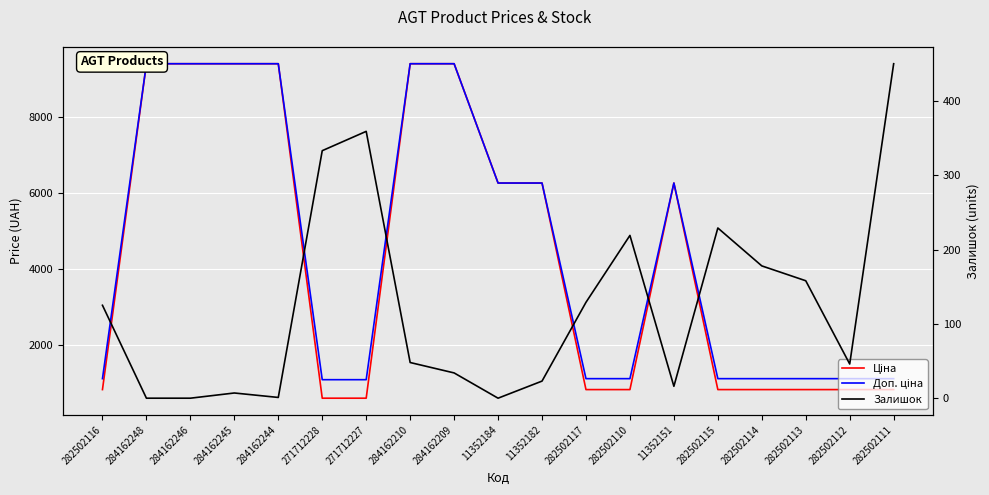

What is the sum of the Доп. ціна values at 271712228 and 282502111?

2176.2